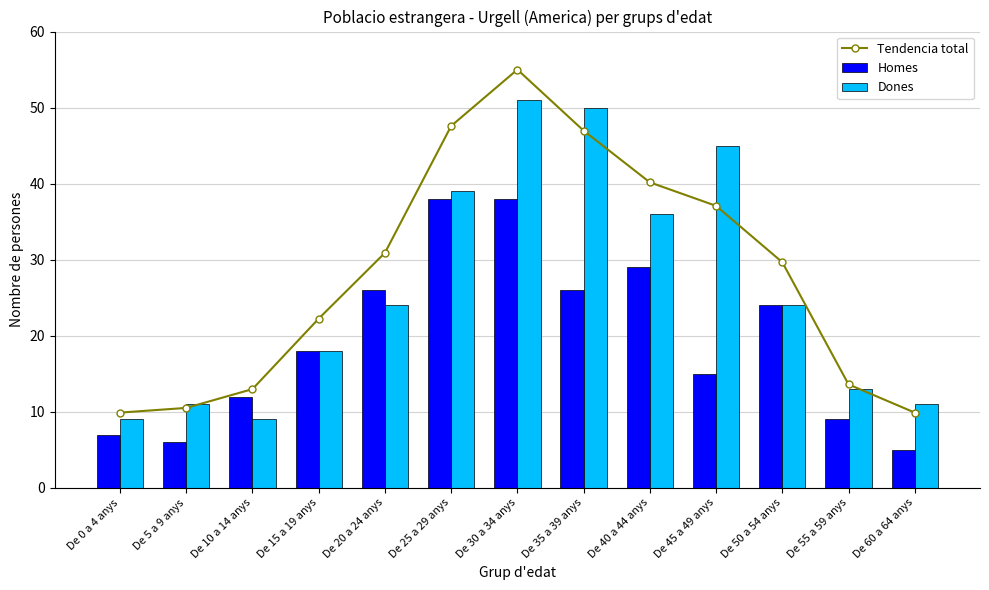

How many data points does each series have?

13